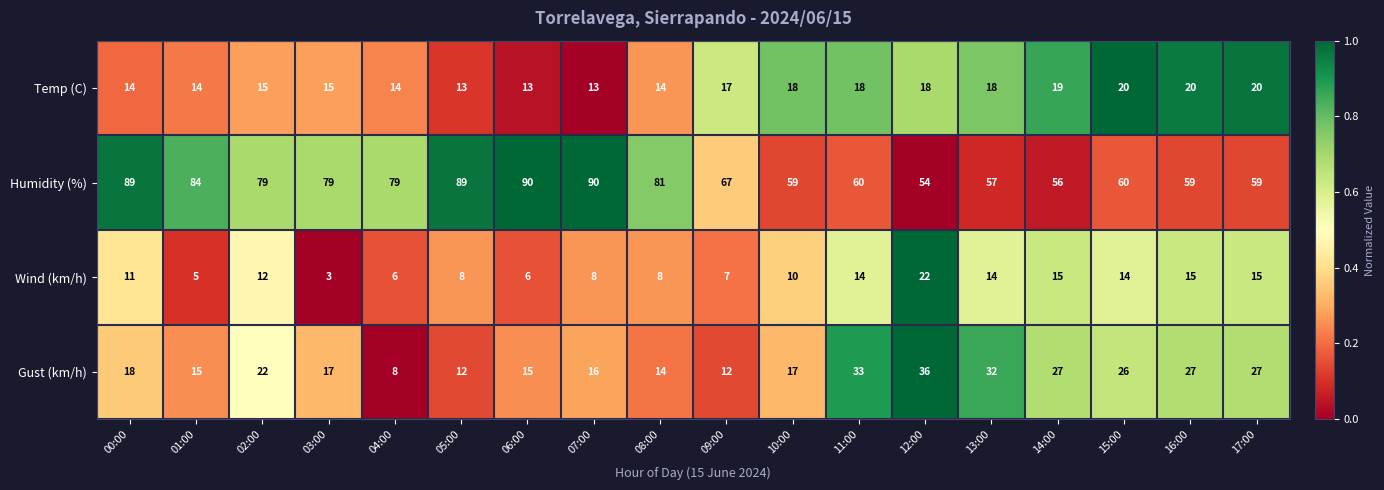

Rank the series at 01:00 from highest to lowest value.

Humidity (%), Gust (km/h), Temp (C), Wind (km/h)